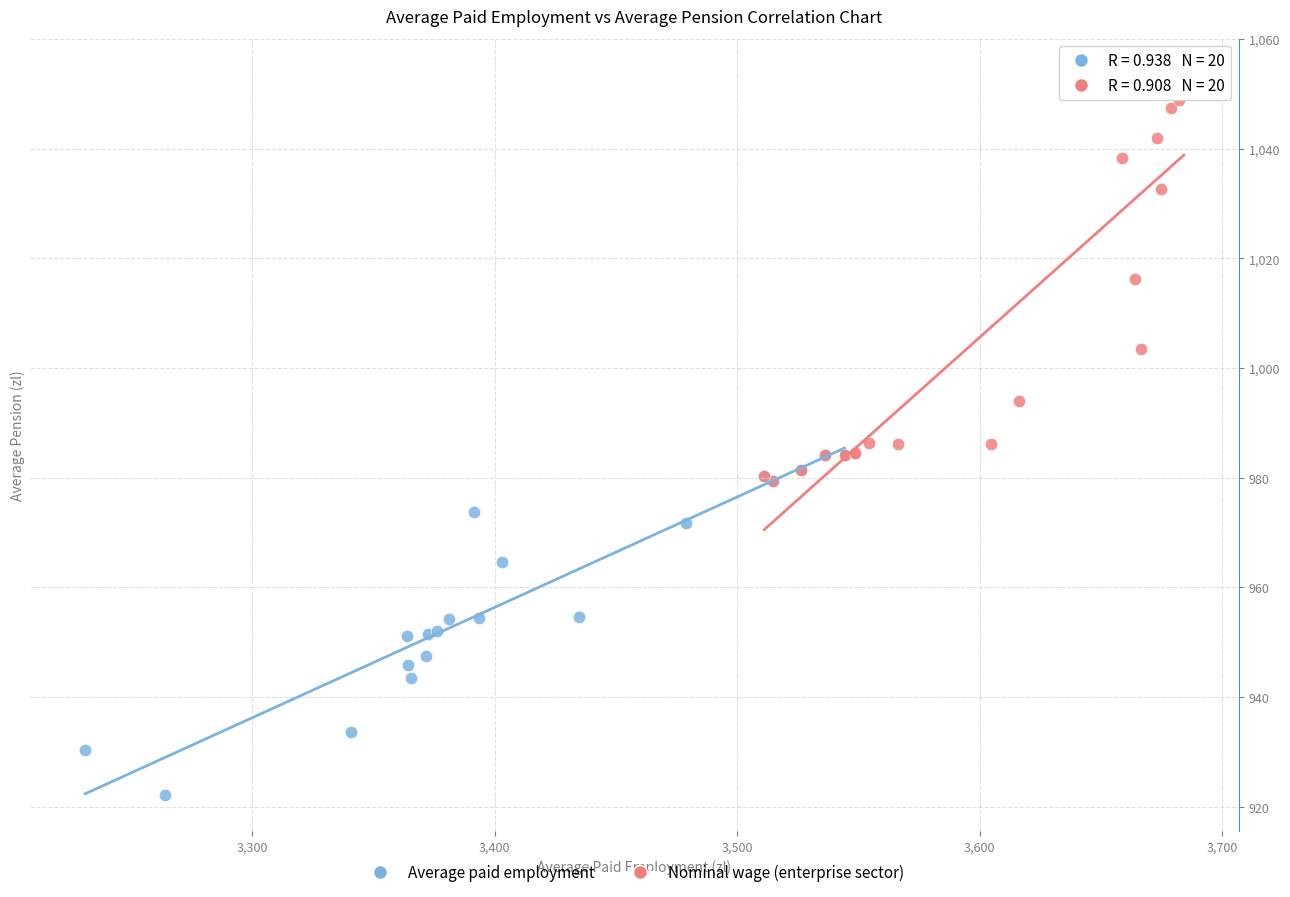

Which series contains the highest Y value?

Nominal wage (enterprise sector)